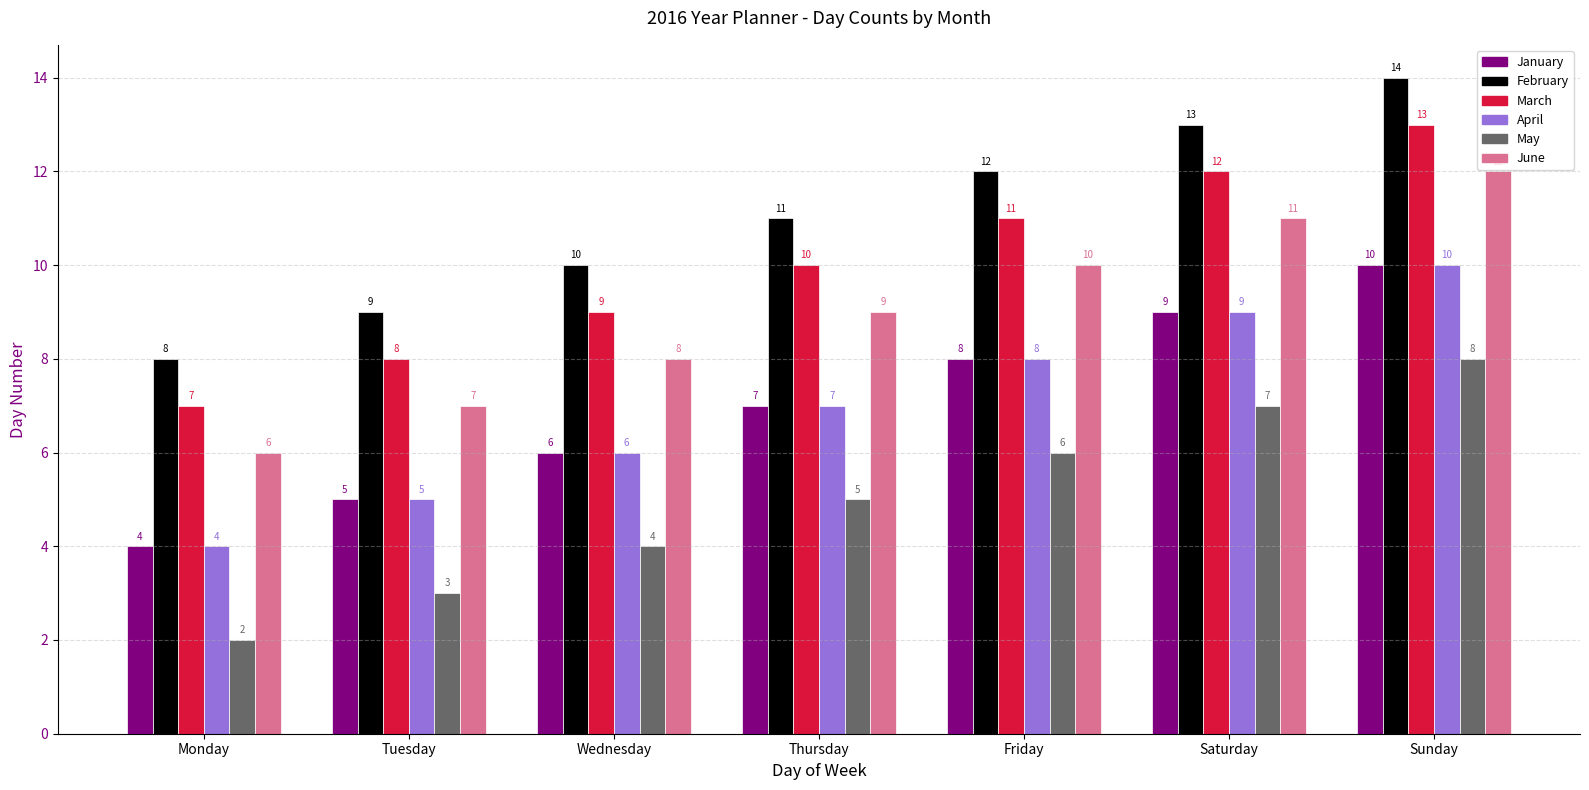

How many bars are there in each group?

6